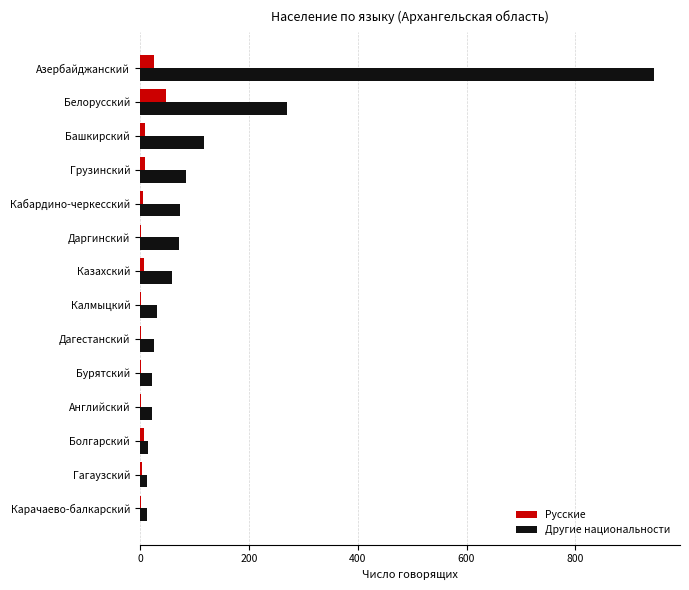

The value of Русские at Азербайджанский is 26. True or false?

True